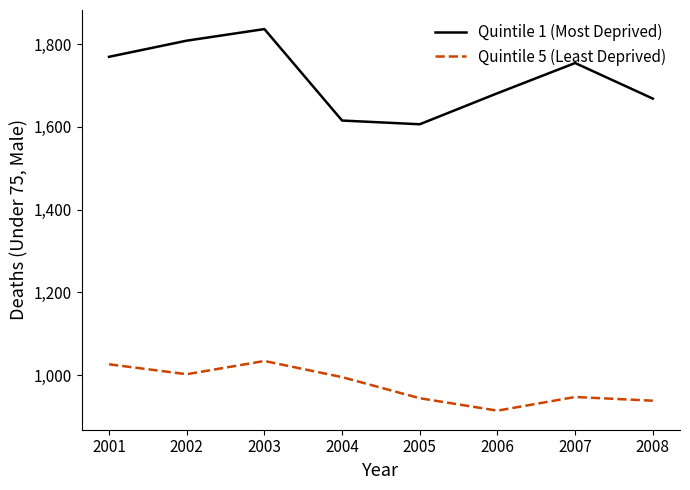

True or false: Quintile 1 (Most Deprived) and Quintile 5 (Least Deprived) intersect in this chart.

False